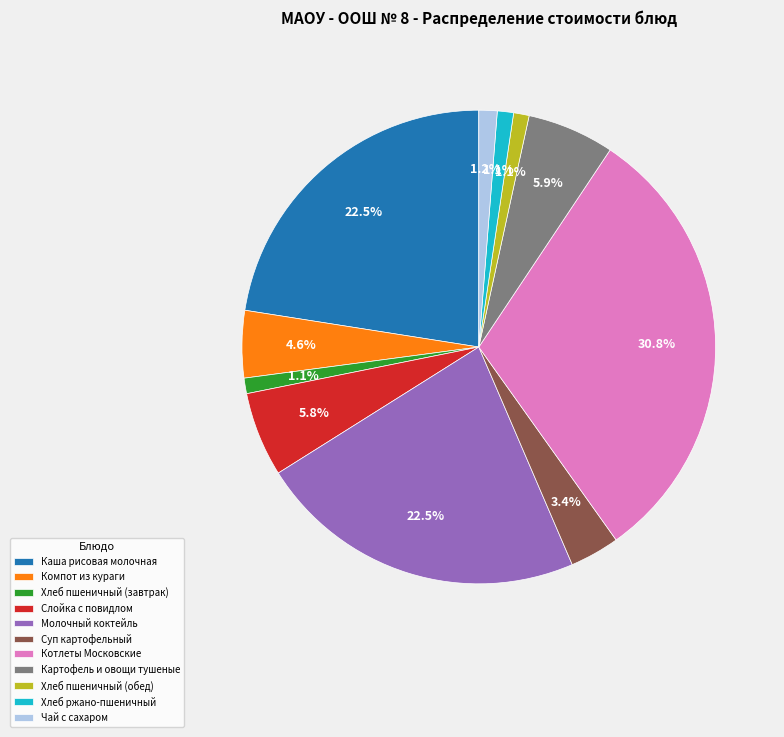

The Молочный коктейль slice represents 12% of the pie. True or false?

False